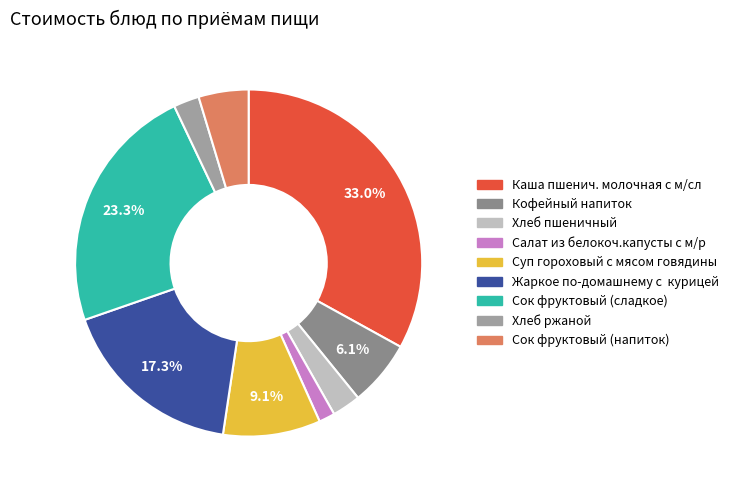

How many segments does this pie chart have?

9